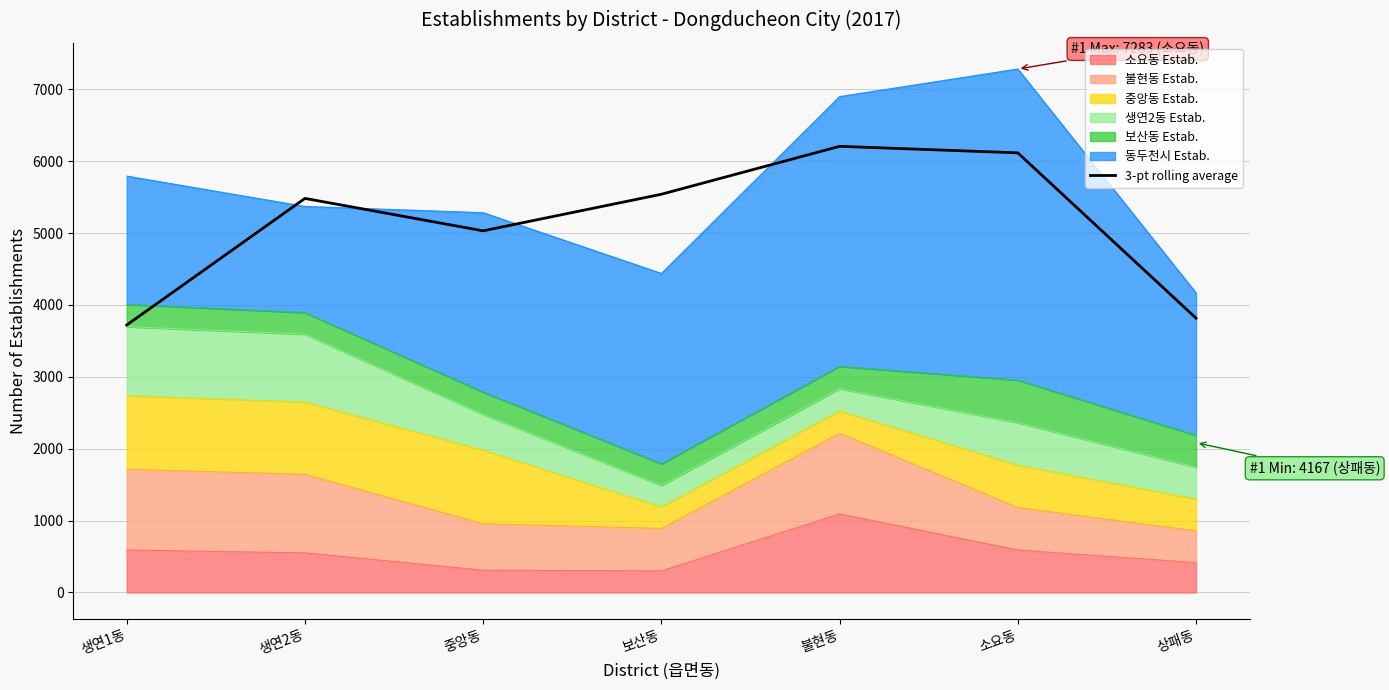

What is the sum of the values at 상패동 and 생연1동?

7538.0